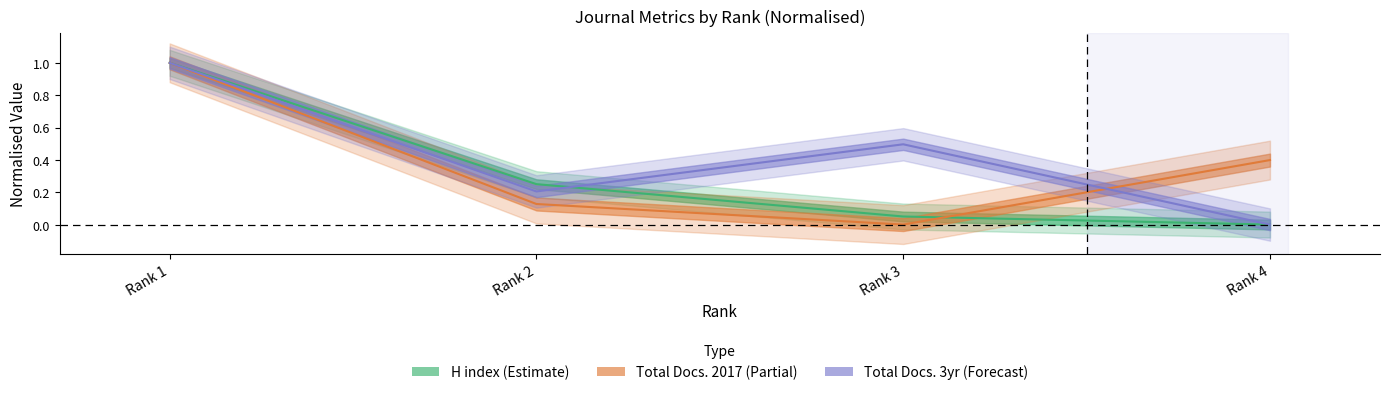

How many categories are shown in the chart?

4